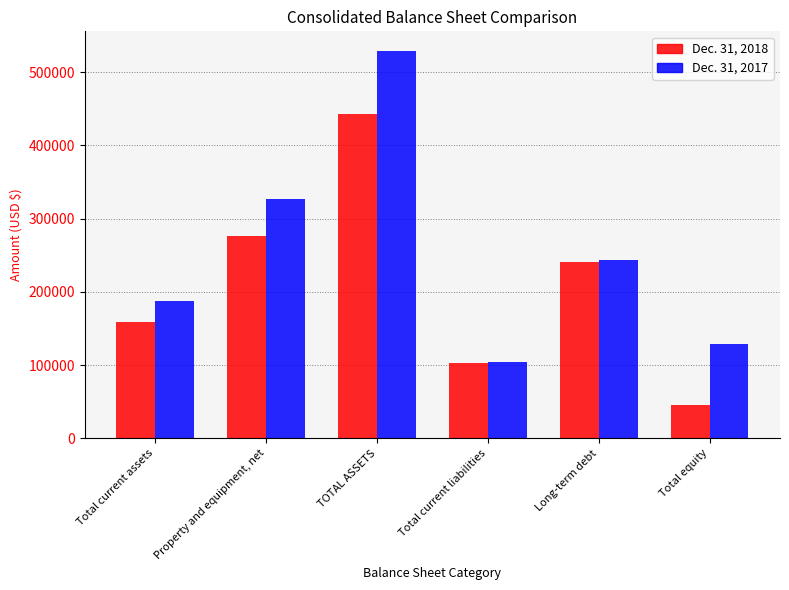

True or false: Dec. 31, 2018 has a value of 364457 at Long-term debt.

False